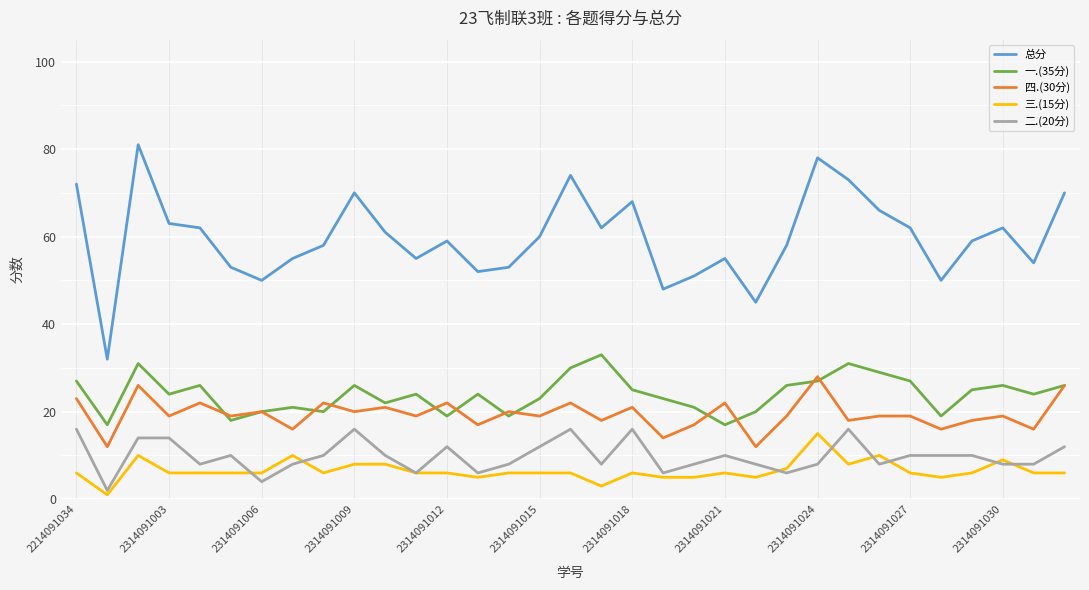

True or false: 四.(30分) and 三.(15分) intersect in this chart.

False